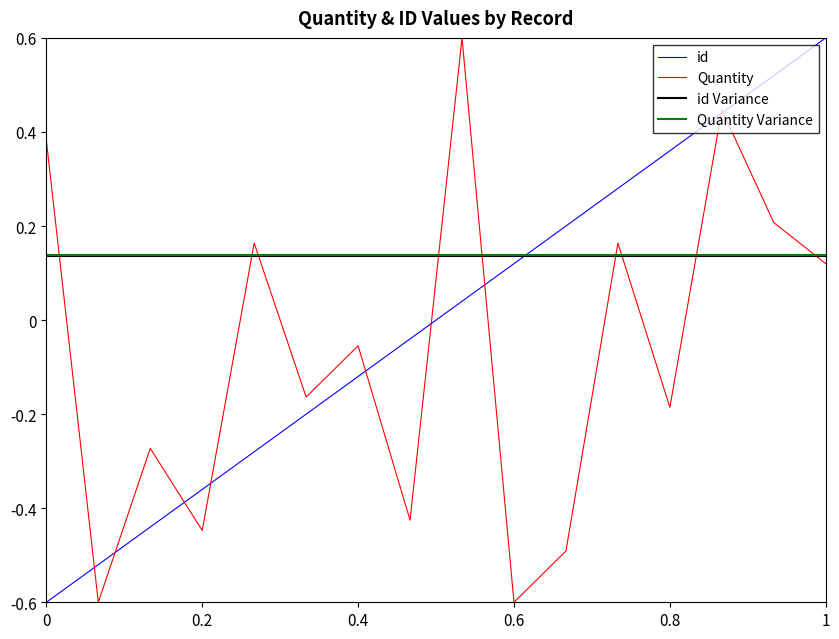

What is the minimum value for id?

-0.6